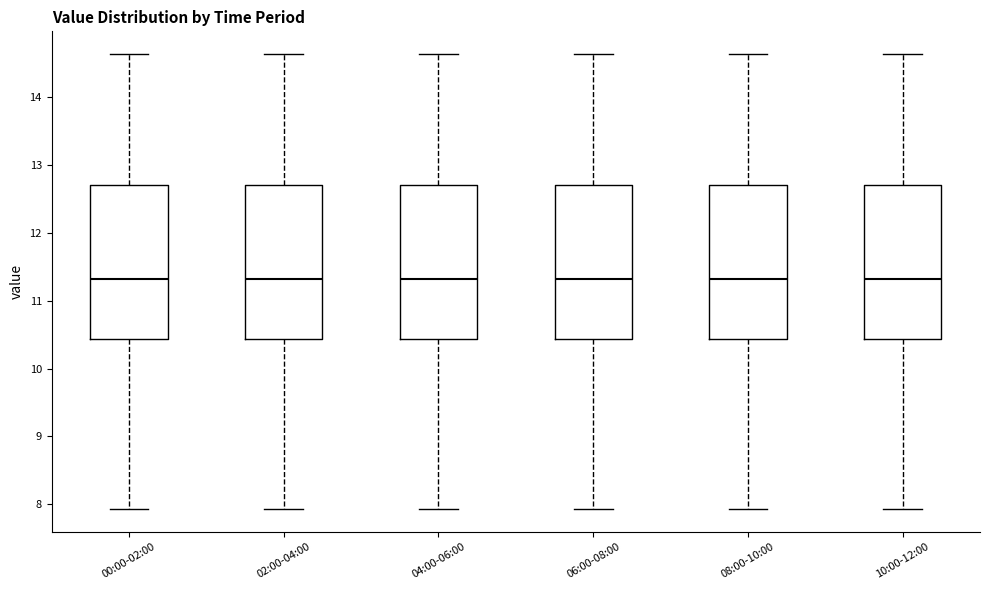

Where does the median line of the box for 00:00-02:00 sit on the y-axis? The values are not printed on the chart, so give them approximately, as read against the axis.

11.3